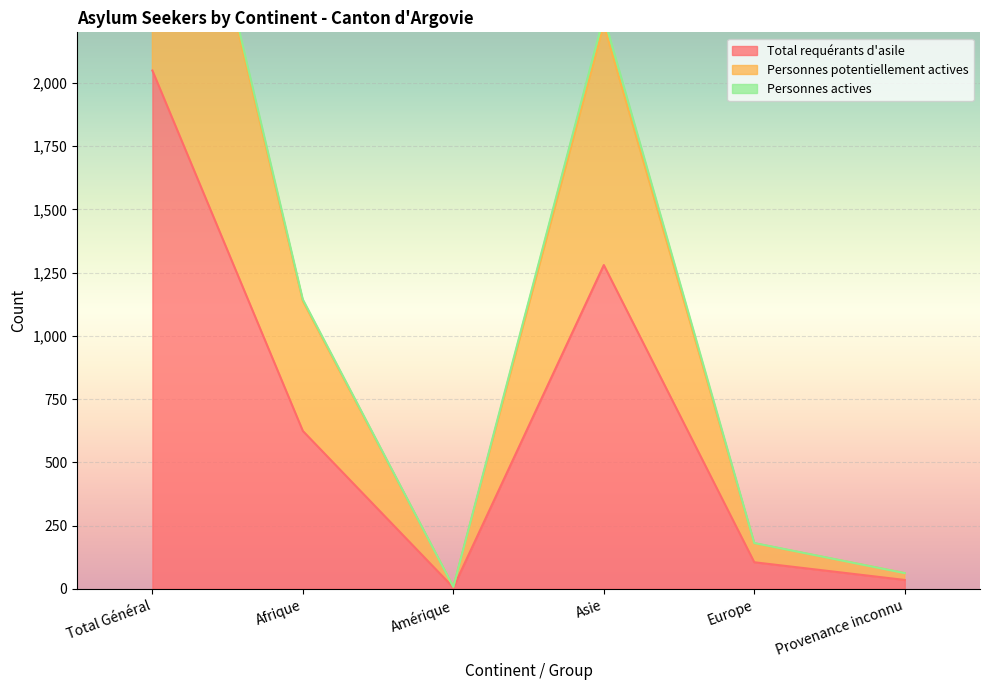

Where is the first local maximum for Total requérants d'asile?

Asie